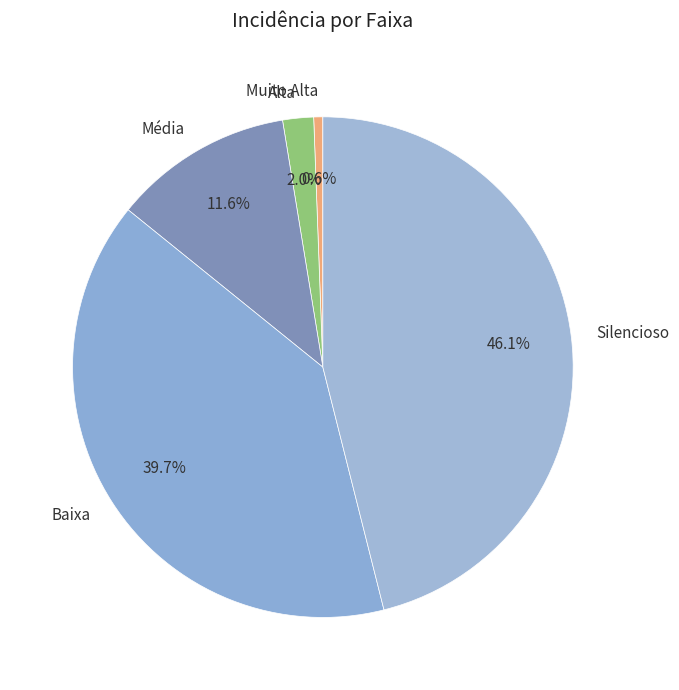

Count the number of slices in the pie.

5